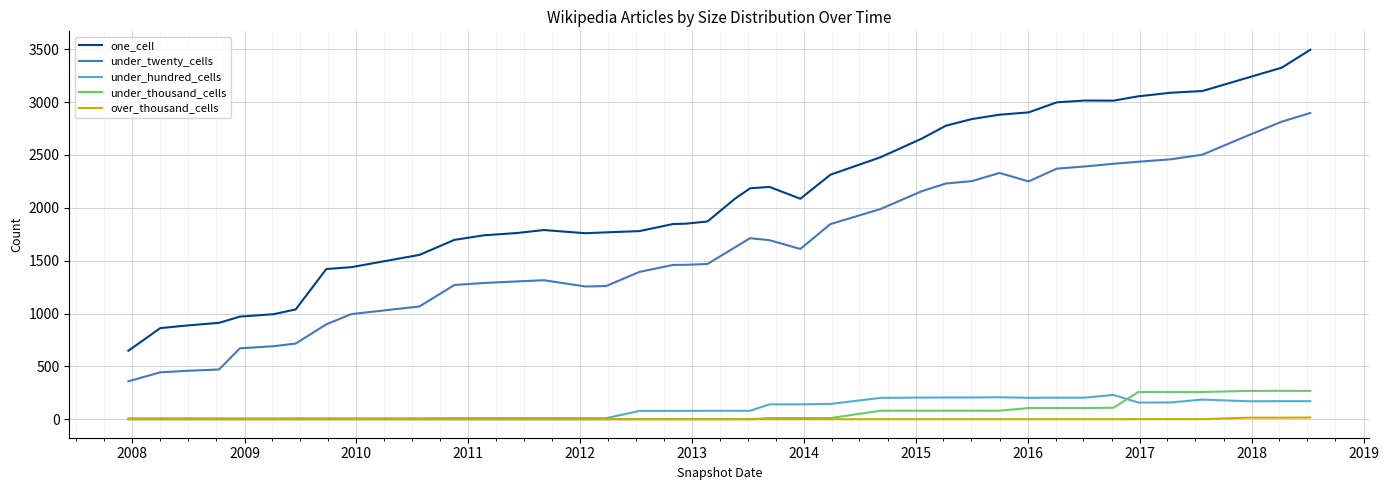

Rank the series by their maximum value, from lowest to highest.

over_thousand_cells, under_hundred_cells, under_thousand_cells, under_twenty_cells, one_cell